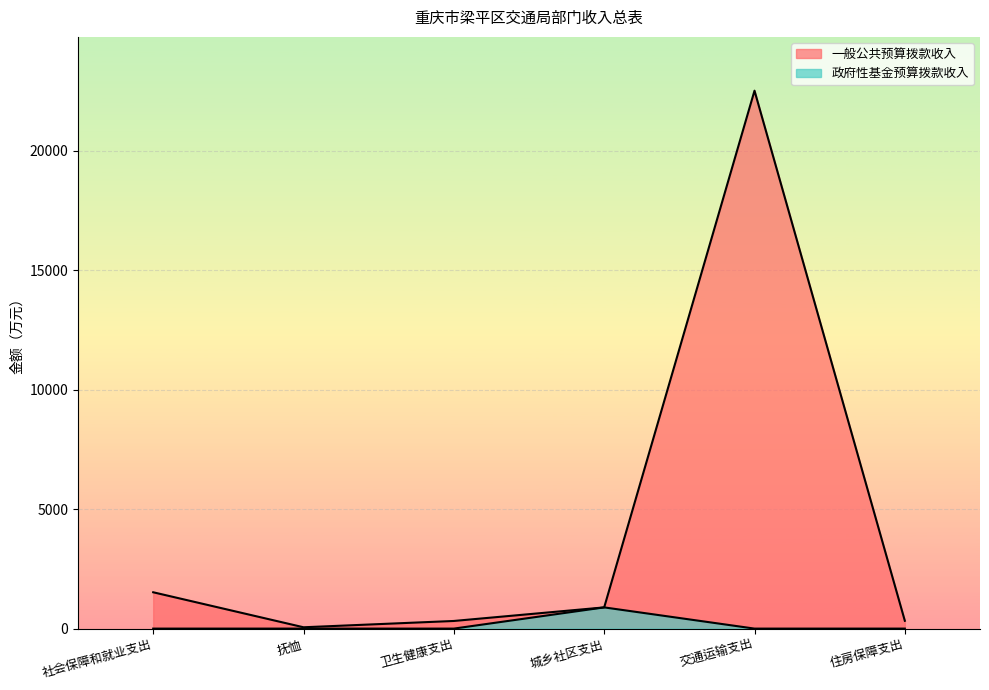

What position from the right is 住房保障支出?

1